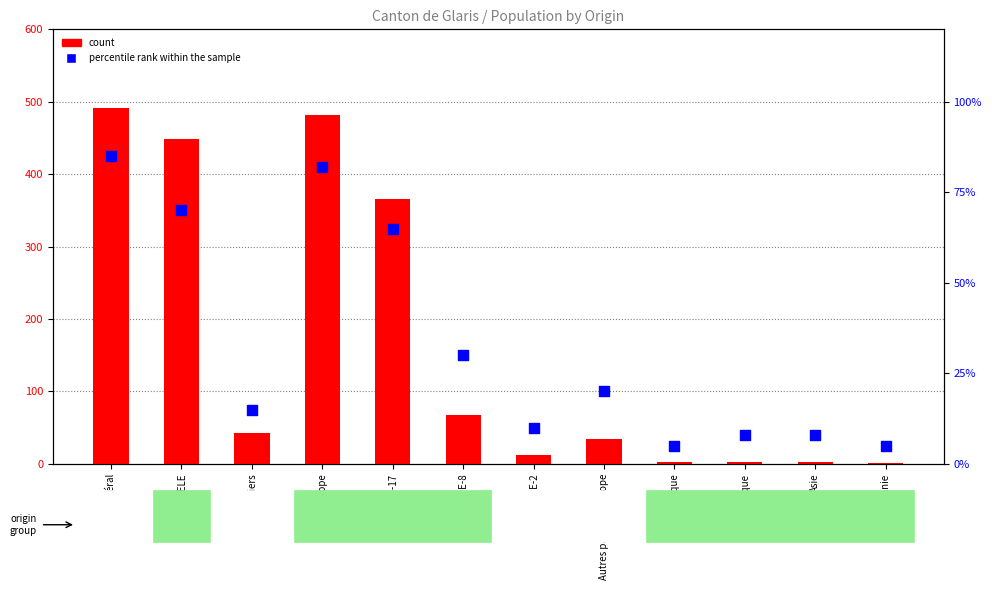

What are all the series names shown in the legend?

count, percentile rank within the sample